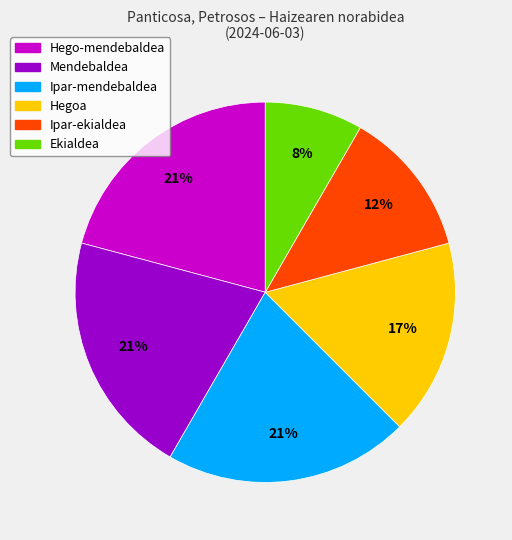

Approximately how many times larger is the value at Ipar-ekialdea compared to Ipar-mendebaldea?

0.6